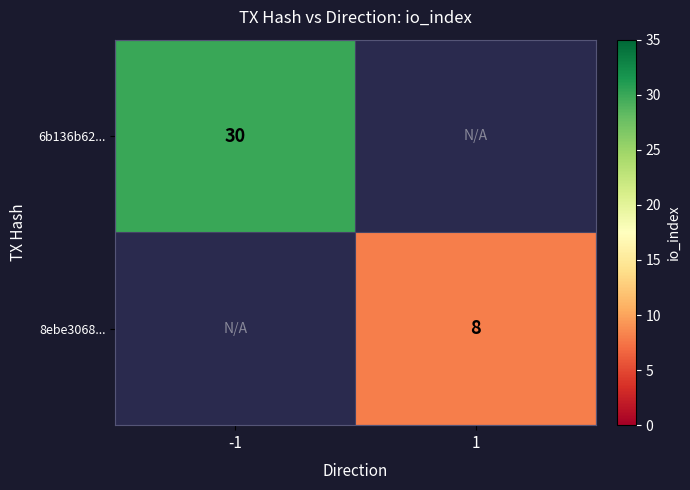

The 6b136b62... series shows 30 at -1. True or false?

True